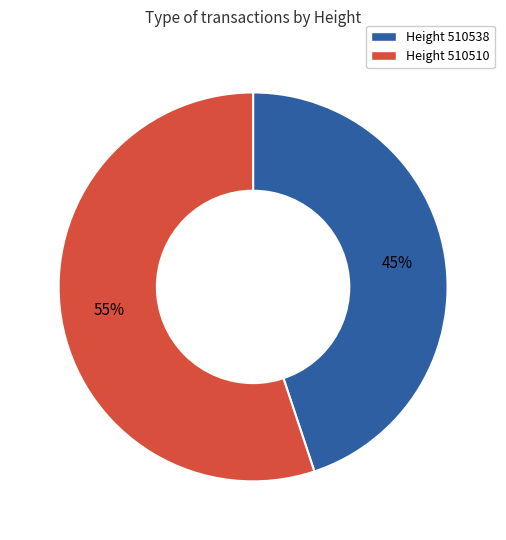

True or false: Height 510538 accounts for 45% of the total.

True